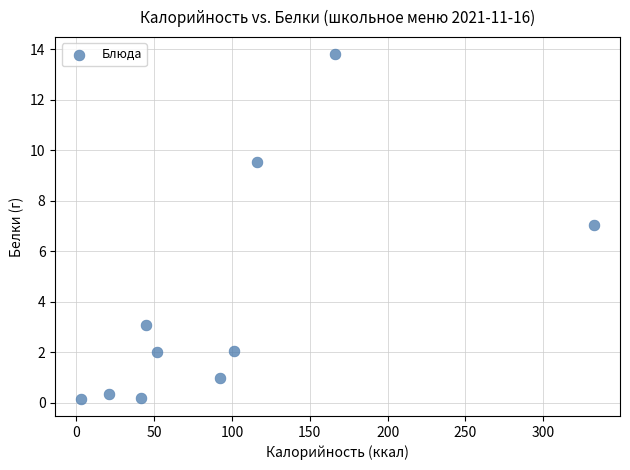

What is the average Y value?

3.9